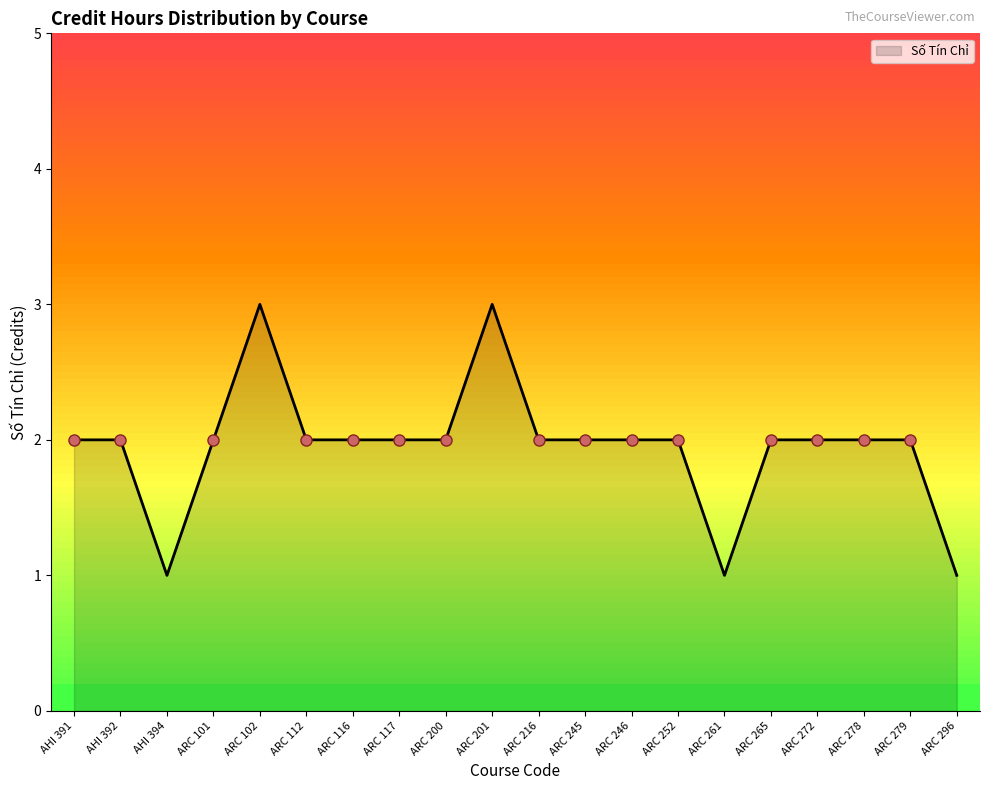

How many lines are shown in the chart?

1